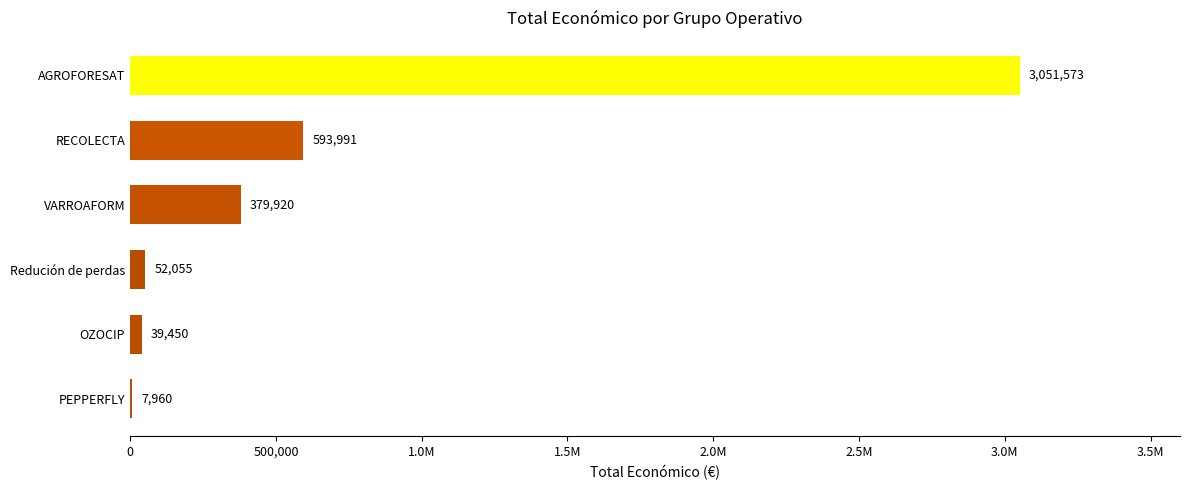

What is the smallest value displayed?

7960